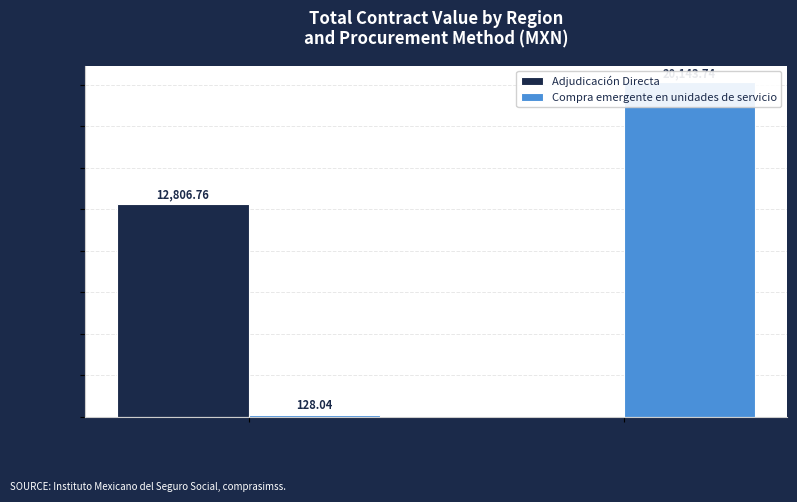

Is the value of Compra emergente en unidades de servicio at Guanajuato greater than the value of Adjudicación Directa at Colima?

Yes